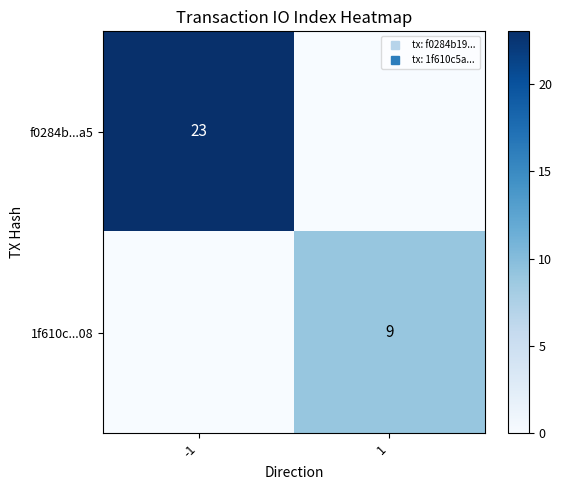

At how many categories does at least one series exceed 5?

2